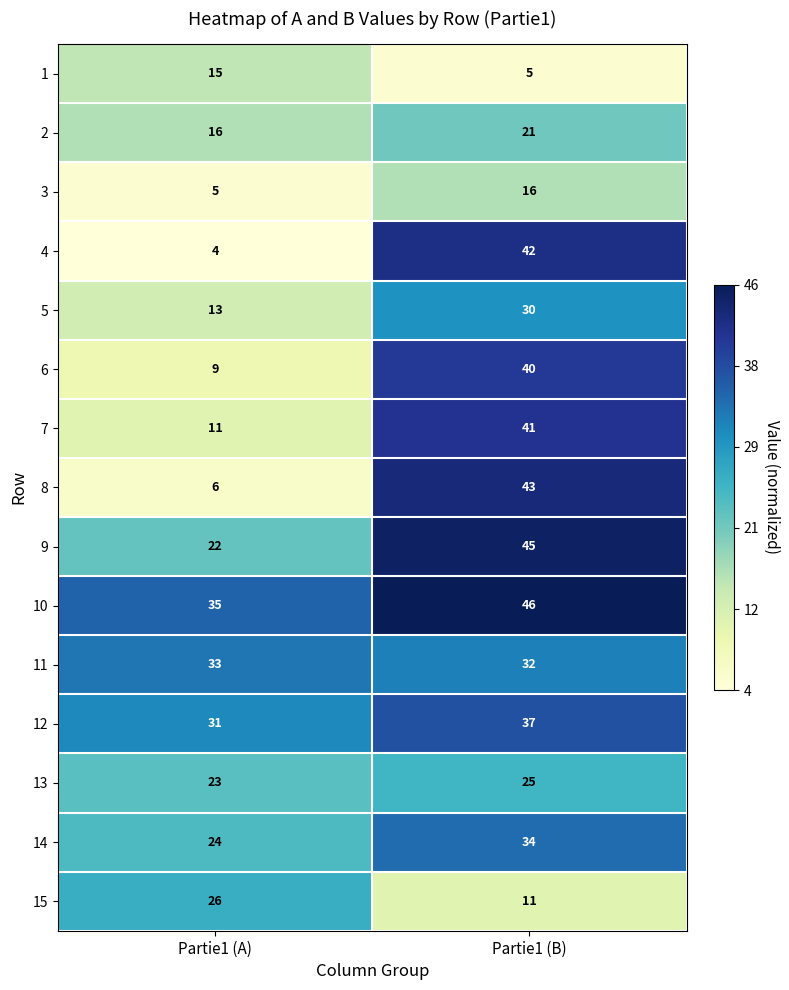

What is the sum of the 10 values at Partie1 (A) and Partie1 (B)?

81